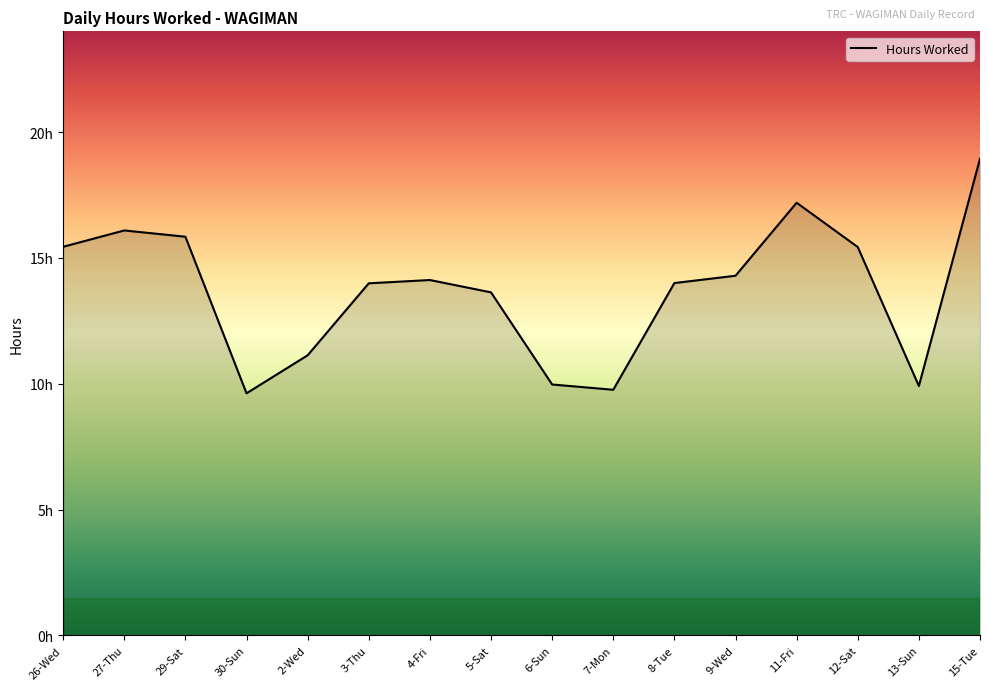

Rank the categories by value from lowest to highest.

30-Sun, 7-Mon, 13-Sun, 6-Sun, 2-Wed, 5-Sat, 3-Thu, 8-Tue, 4-Fri, 9-Wed, 12-Sat, 26-Wed, 29-Sat, 27-Thu, 11-Fri, 15-Tue